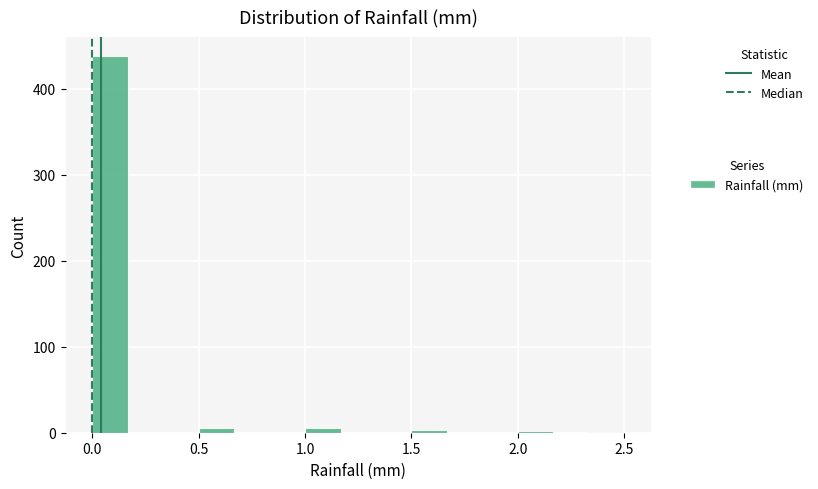

Read against the x-axis, roughly where is the centre of the tallest bar?

0.10